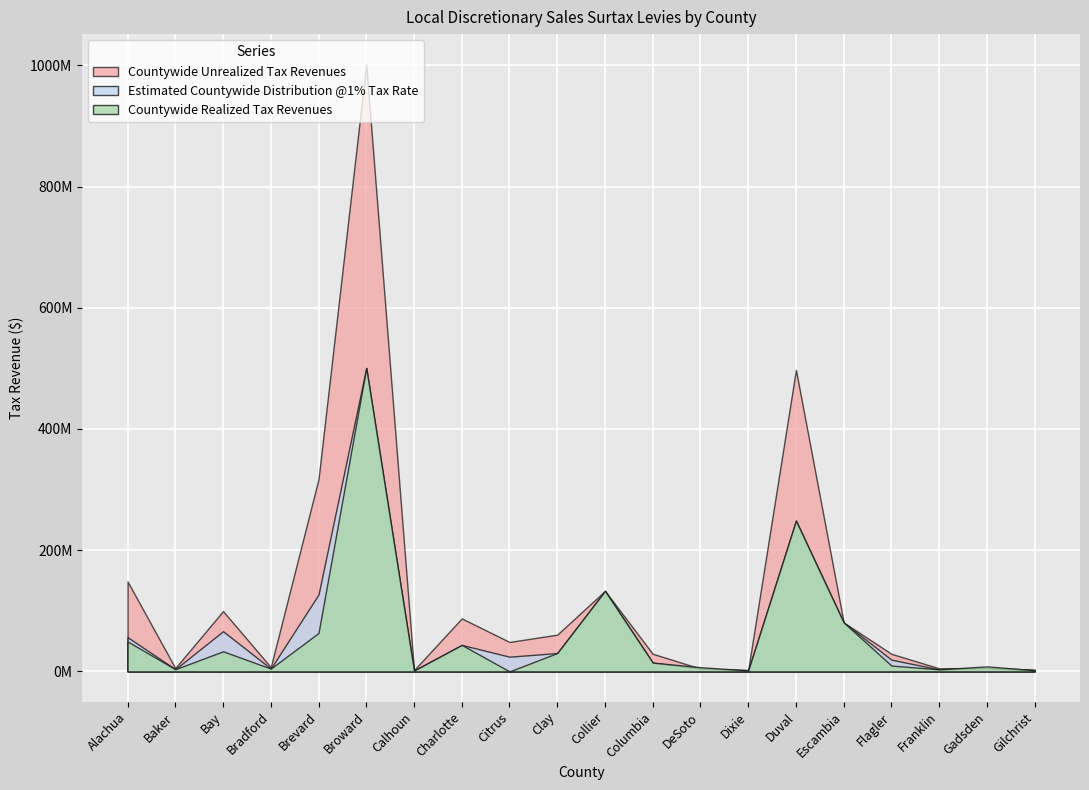

Which has a higher value, Broward or Collier?

Broward